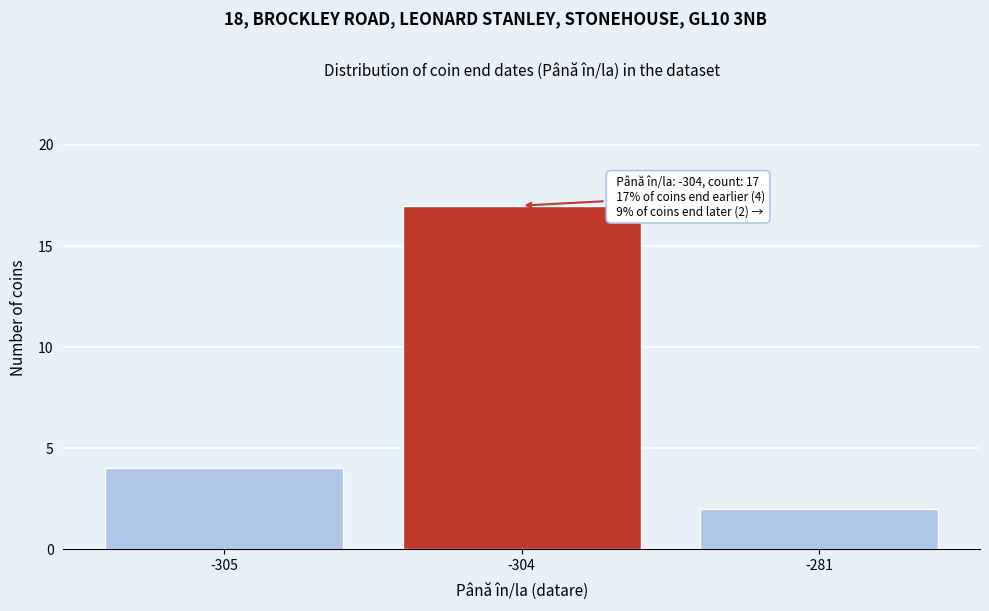

Reading left to right, list all the values displayed in this chart.

-305=4	-304=17	-281=2